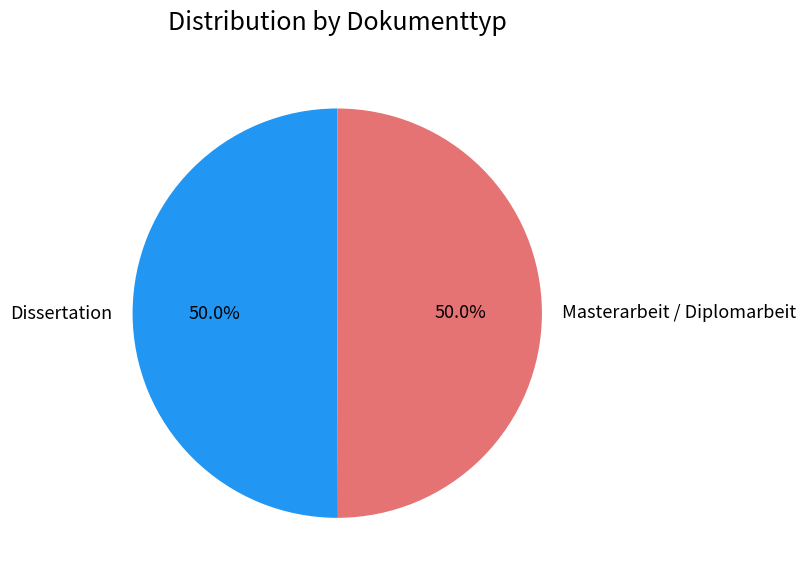

Approximately how many times larger is the value at Masterarbeit / Diplomarbeit compared to Dissertation?

1.0